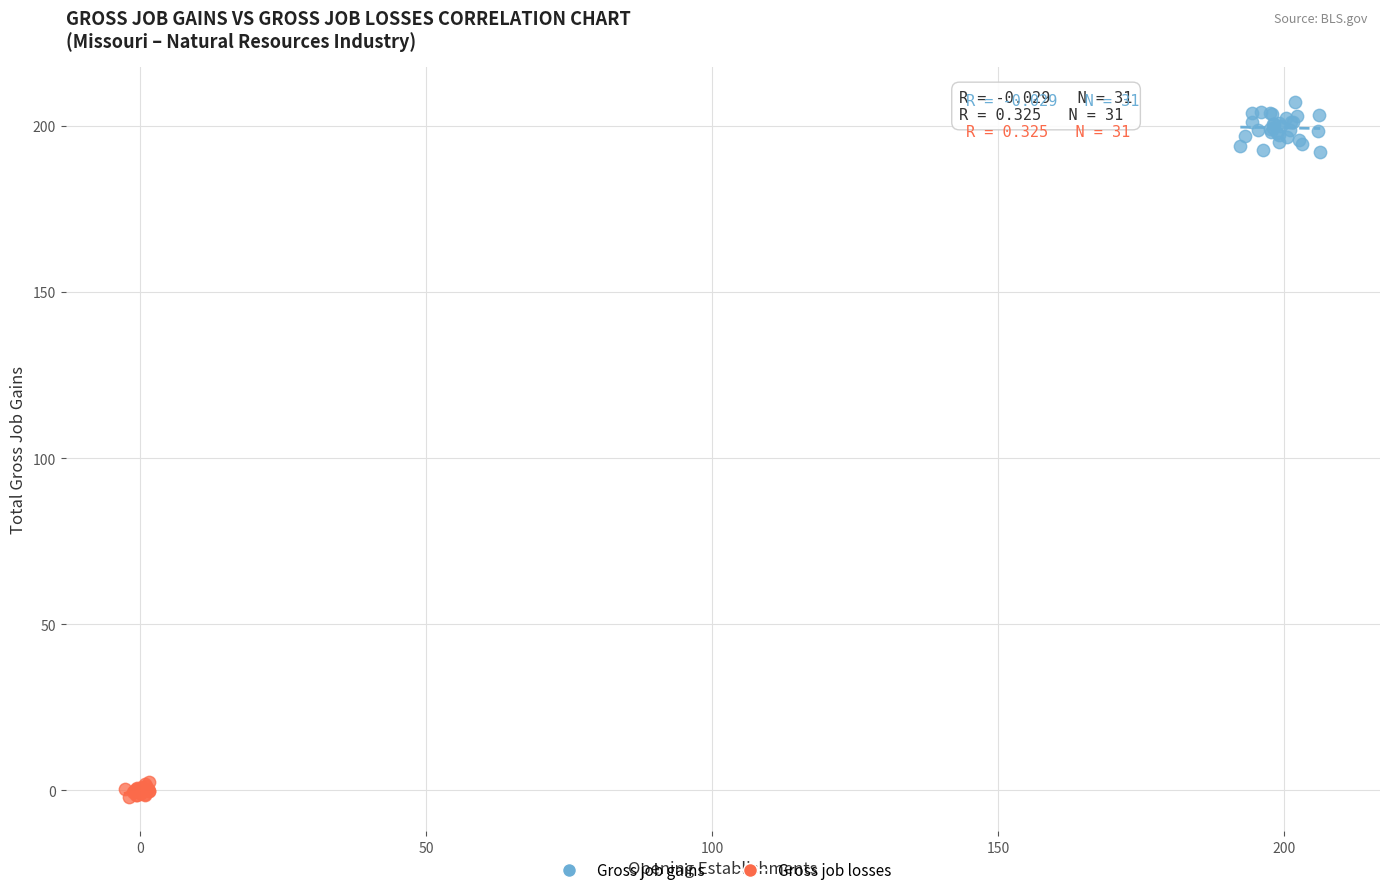

What are all the series names shown in the legend?

Gross job gains, Gross job losses